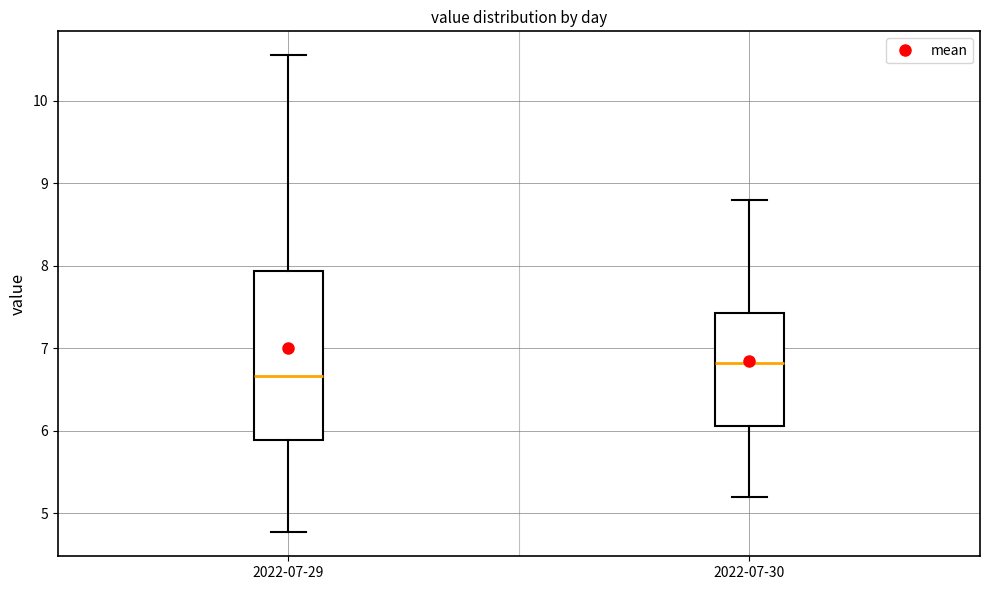

Reading left to right, read every box against the y-axis: the position of its median line, the range the box covers, and the ends of its whiskers. The values are not printed on the chart, so give them approximately, as read against the axis.

2022-07-29: median 6.7, box 5.9 to 7.9, whiskers 4.8 to 10.6
2022-07-30: median 6.8, box 6.1 to 7.4, whiskers 5.2 to 8.8